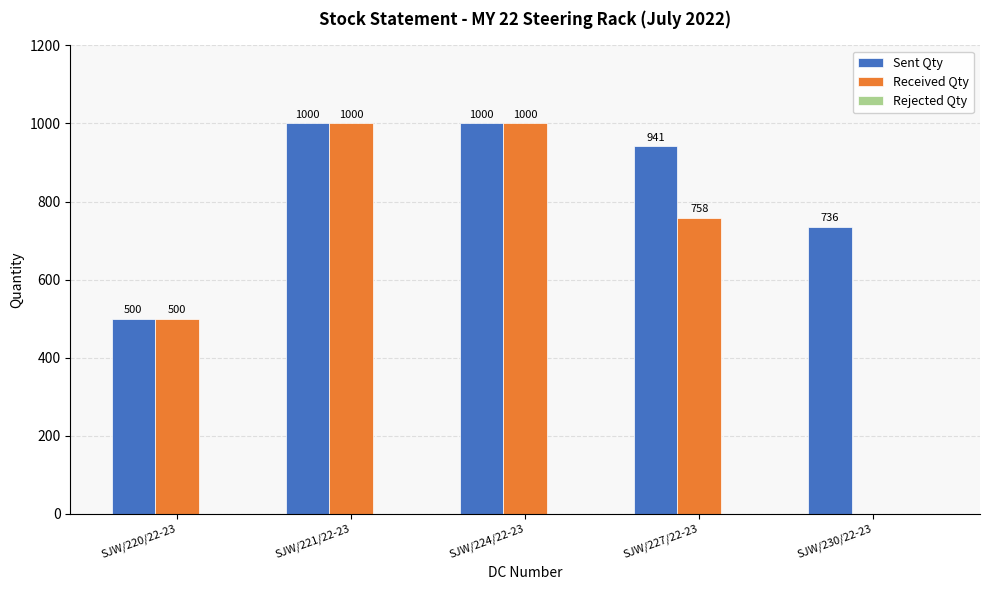

Is the value of Sent Qty at SJW/227/22-23 greater than the value of Received Qty at SJW/230/22-23?

Yes